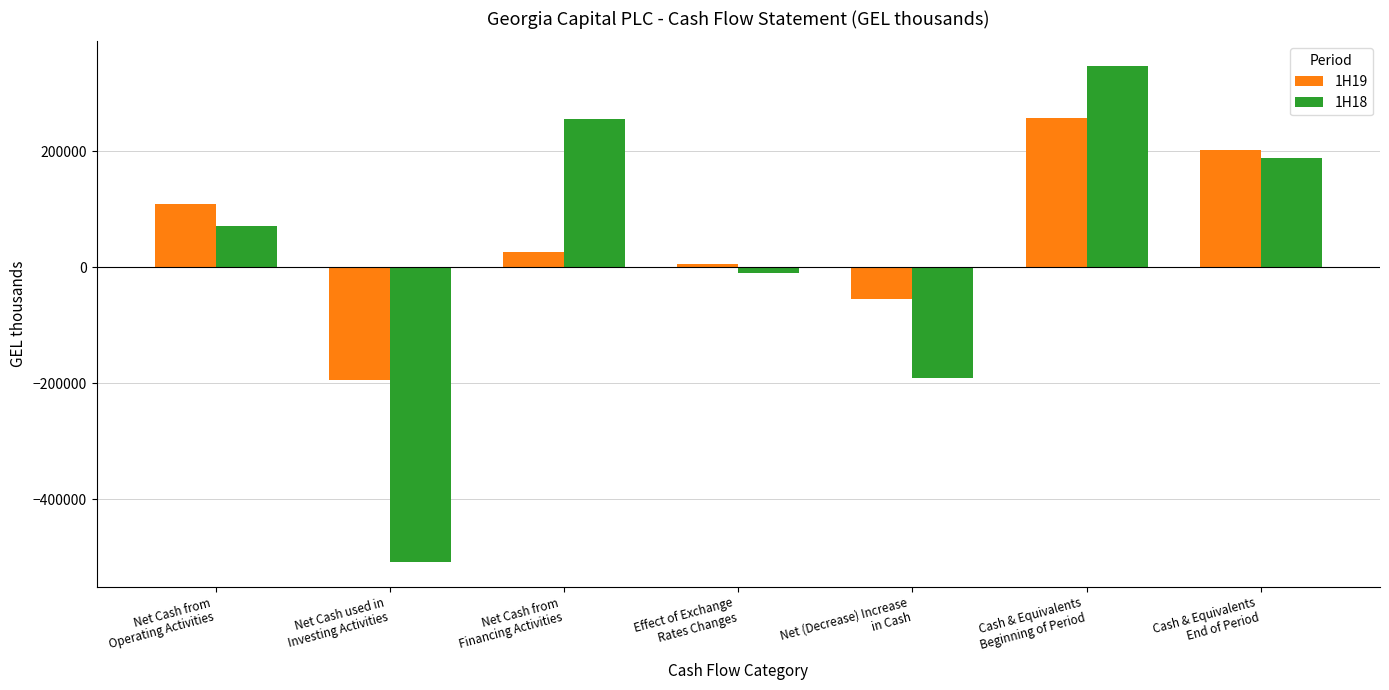

Which series changed the most between Net Cash from
Operating Activities and Effect of Exchange
Rates Changes?

1H19